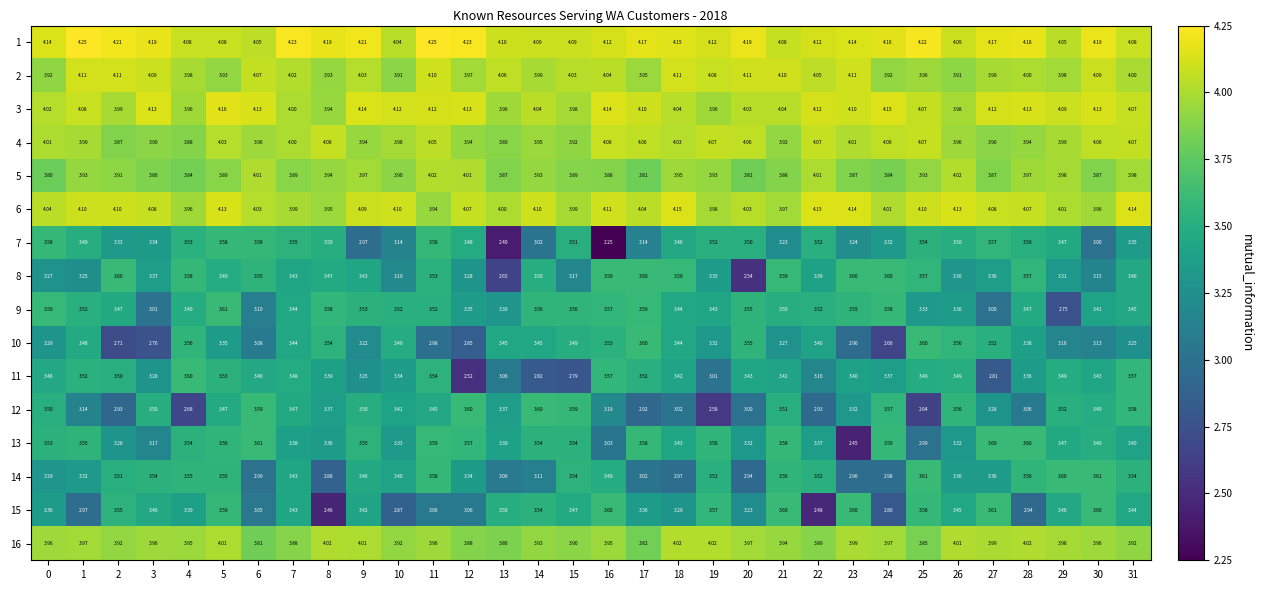

Is the value of 13 at 18 greater than the value of 3 at 30?

No